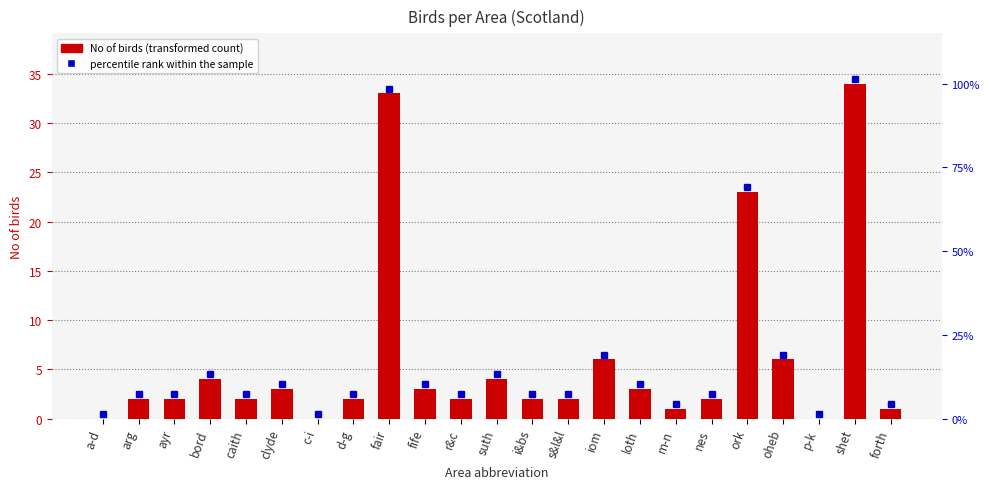

The chart shows a value of 2 at nes. True or false?

True